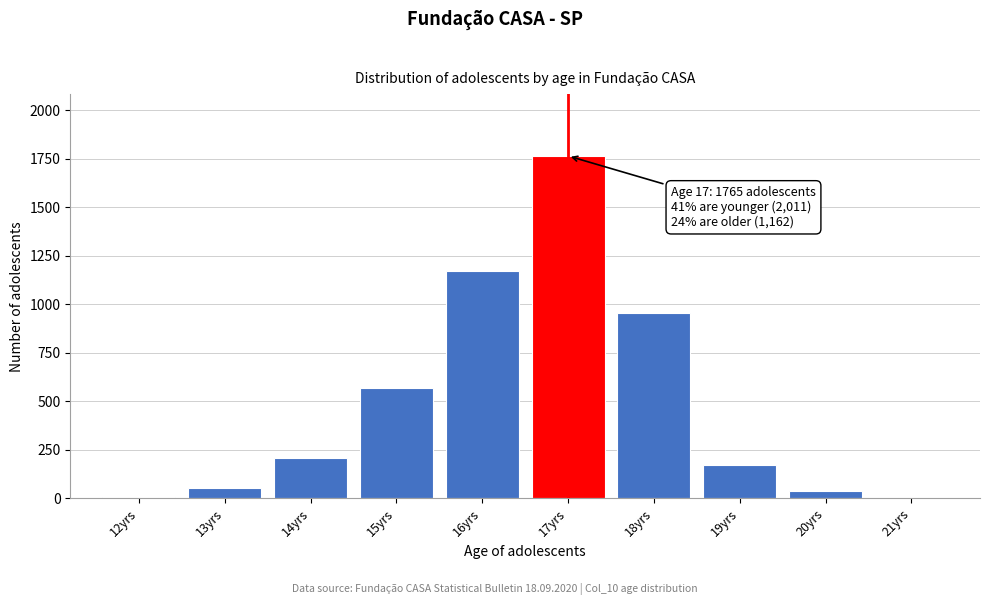

What is the maximum value shown in the chart?

1765